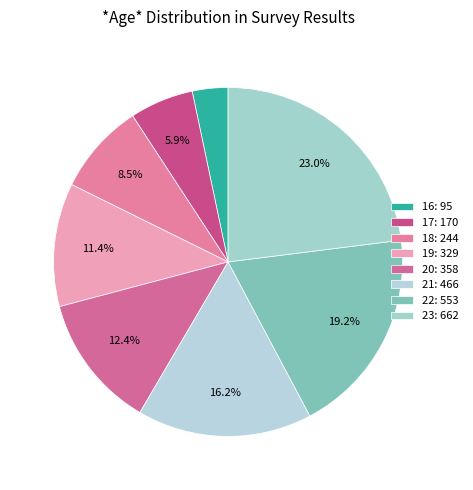

Does 23 represent more than half of the total?

No